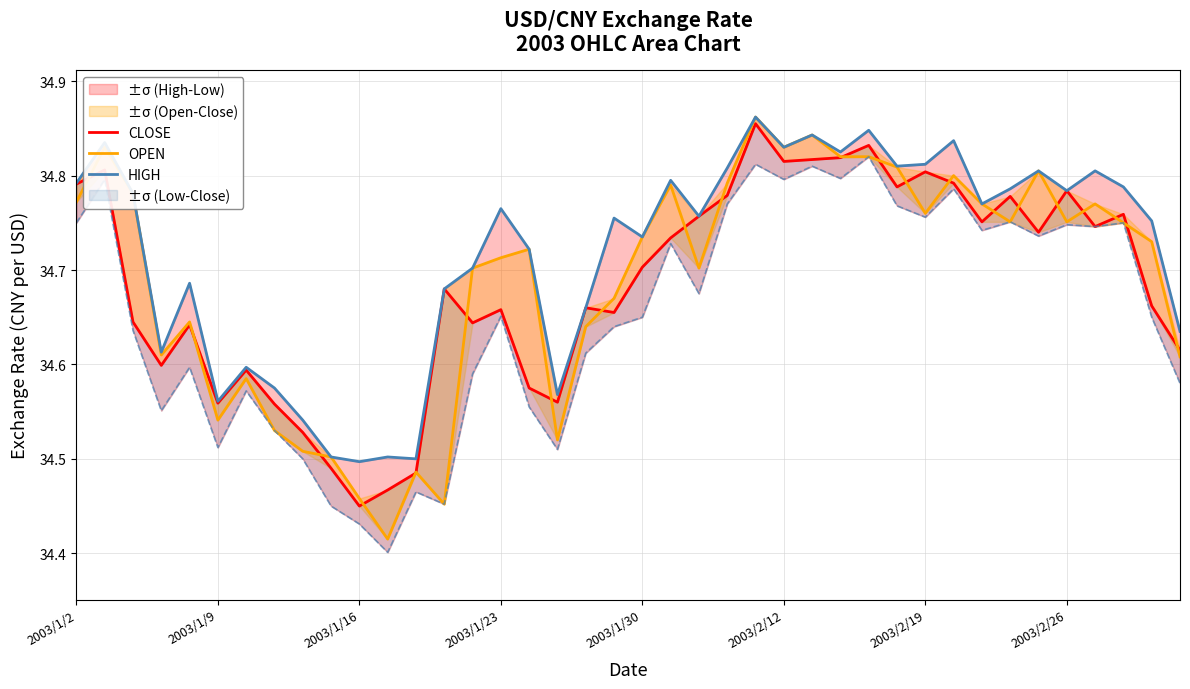

Reading left to right, list all the values displayed in this chart.

CLOSE: 34.8	34.8	34.6	34.6	34.6	34.6	34.6	34.6	34.5	34.5	34.5	34.5	34.5	34.7	34.6	34.7	34.6	34.6	34.7	34.7	34.7	34.7	34.8	34.8	34.9	34.8	34.8	34.8	34.8	34.8	34.8	34.8	34.8	34.8	34.7	34.8	34.7	34.8	34.7	34.6
OPEN: 34.8	34.8	34.8	34.6	34.6	34.5	34.6	34.5	34.5	34.5	34.5	34.4	34.5	34.5	34.7	34.7	34.7	34.5	34.6	34.7	34.7	34.8	34.7	34.8	34.9	34.8	34.8	34.8	34.8	34.8	34.8	34.8	34.8	34.8	34.8	34.8	34.8	34.8	34.7	34.6
HIGH: 34.8	34.8	34.8	34.6	34.7	34.6	34.6	34.6	34.5	34.5	34.5	34.5	34.5	34.7	34.7	34.8	34.7	34.6	34.7	34.8	34.7	34.8	34.8	34.8	34.9	34.8	34.8	34.8	34.8	34.8	34.8	34.8	34.8	34.8	34.8	34.8	34.8	34.8	34.8	34.6